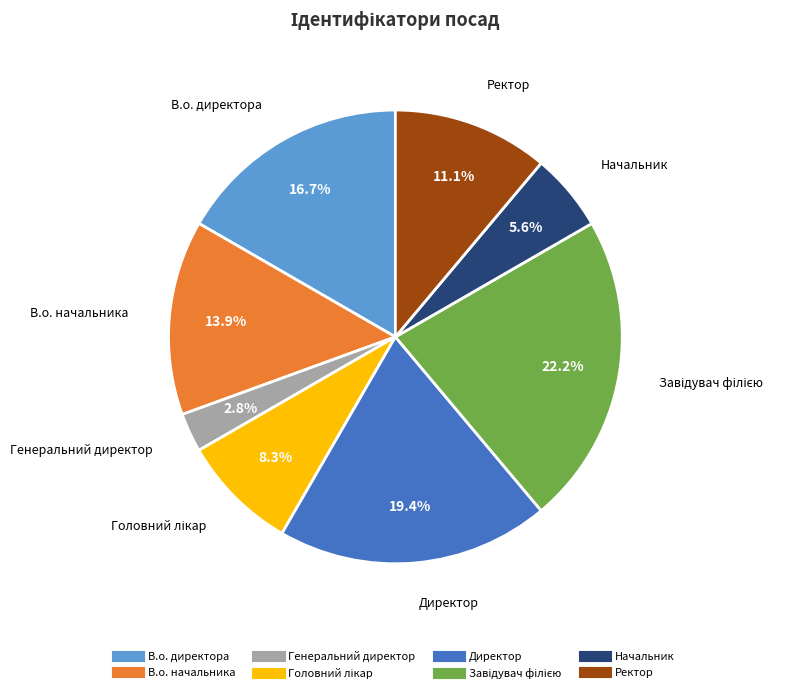

What percentage do Директор and Начальник together represent?

25.0%